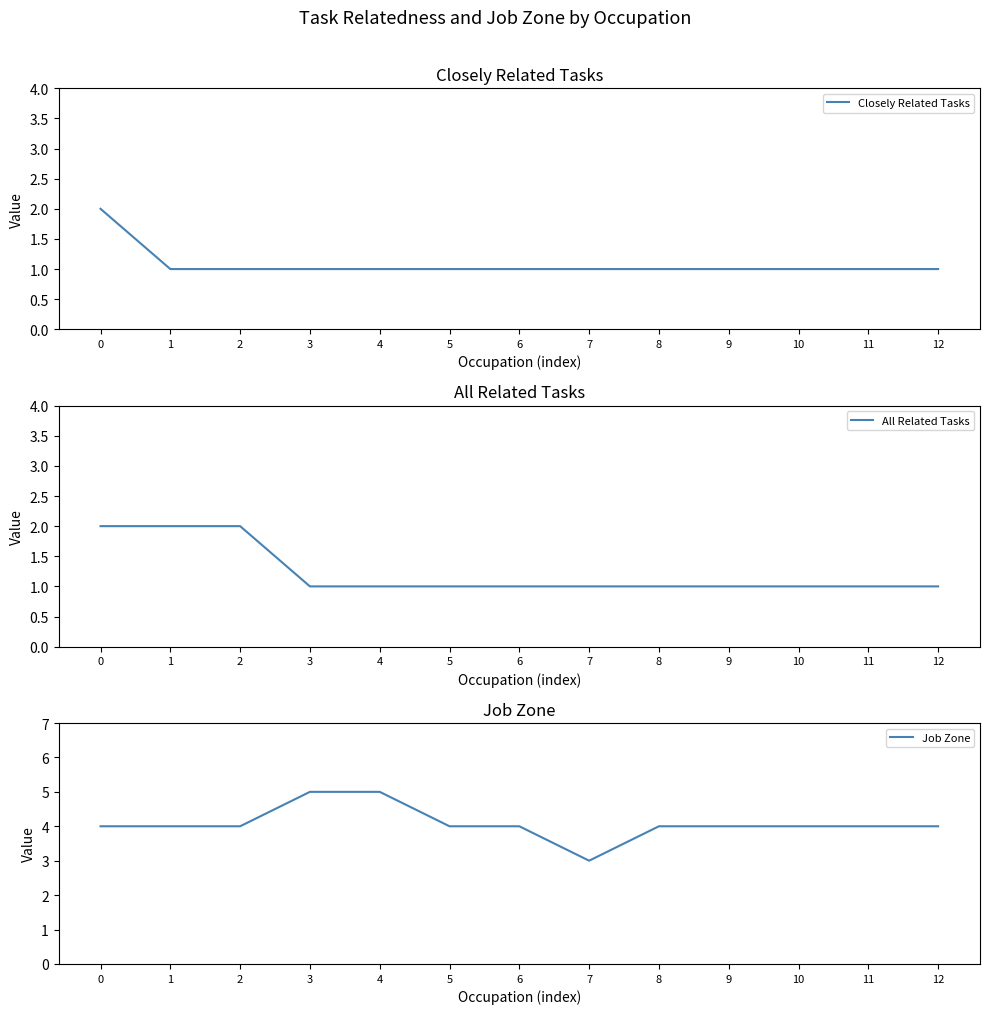

Read the Closely Related Tasks value at 3.

1